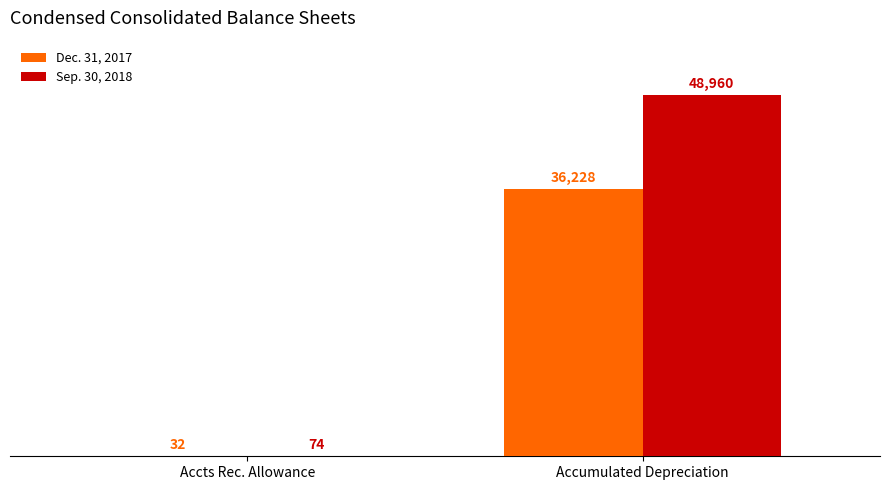

Reading right to left, what are all the values shown in this chart?

Dec. 31, 2017: 36228	32
Sep. 30, 2018: 48960	74